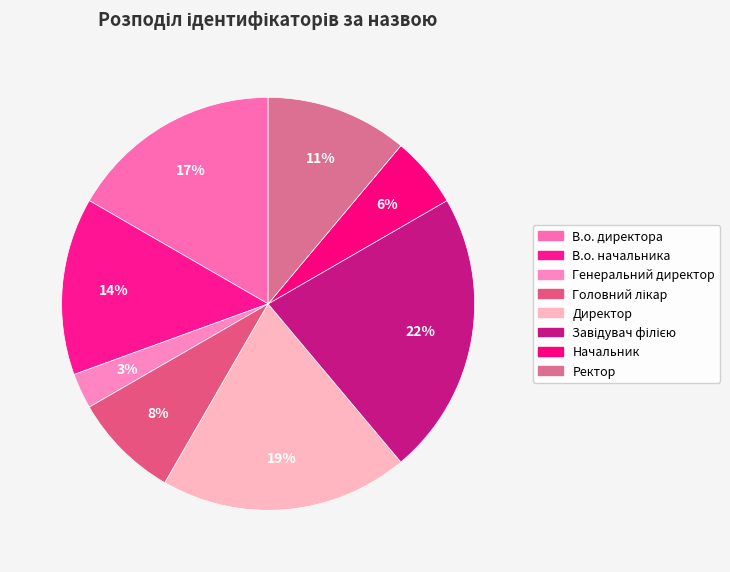

What percentage is NOT represented by В.о. директора?

83.3%